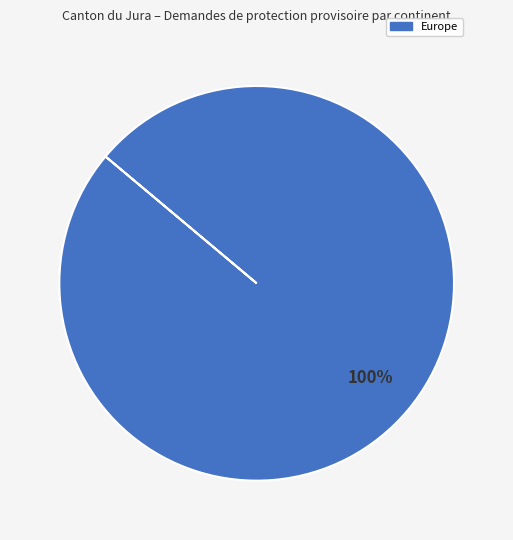

Does any single category account for the majority?

Yes